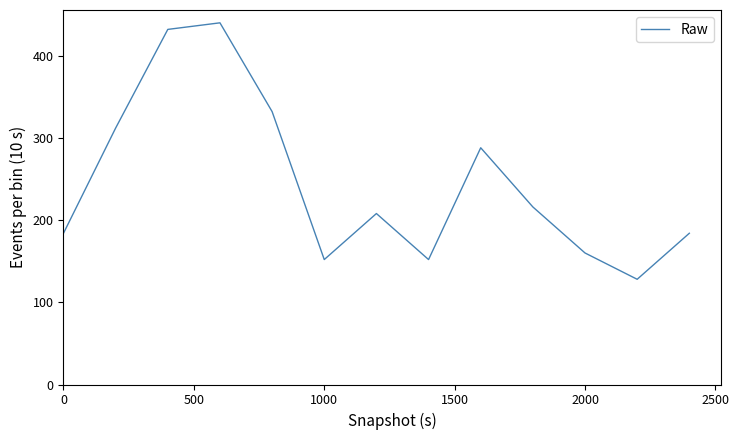

What is the minimum value shown in the chart?

128